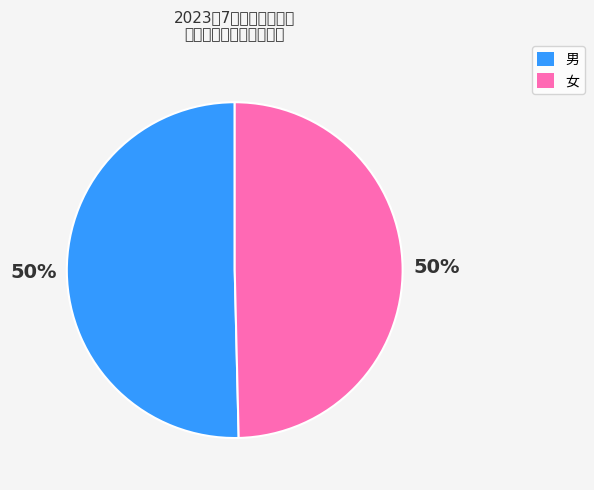

What percentage do 女 and 男 together represent?

100.0%